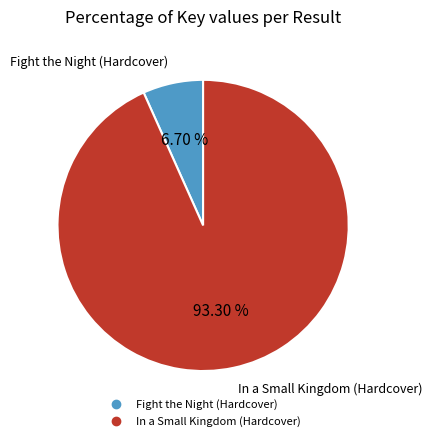

Does any single category account for the majority?

Yes